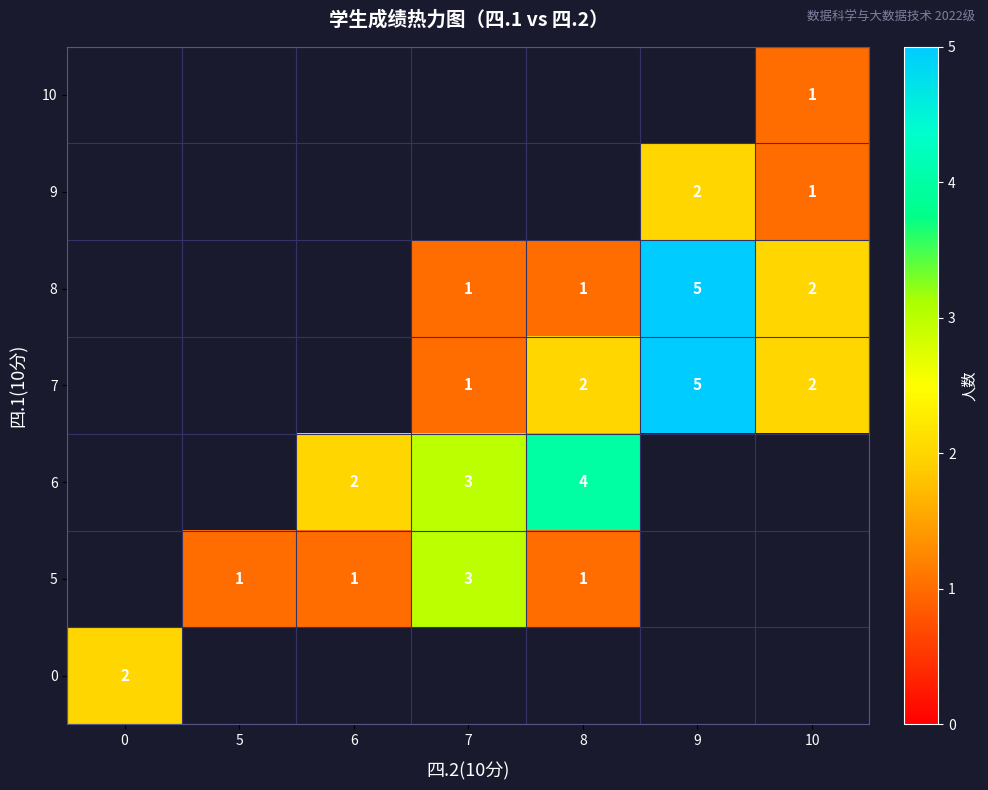

How many categories are shown in the chart?

7